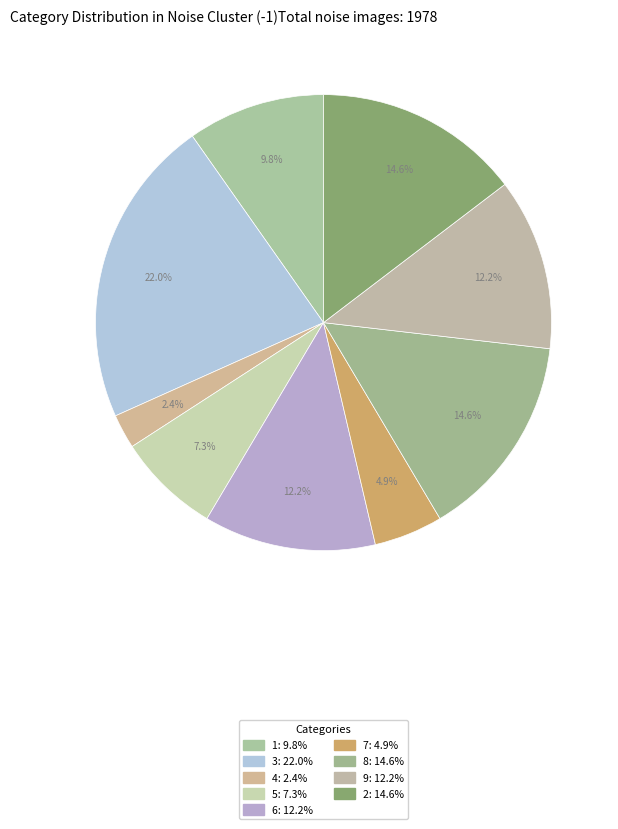

What is the ratio of the value at 5 to the value at 1?

0.8